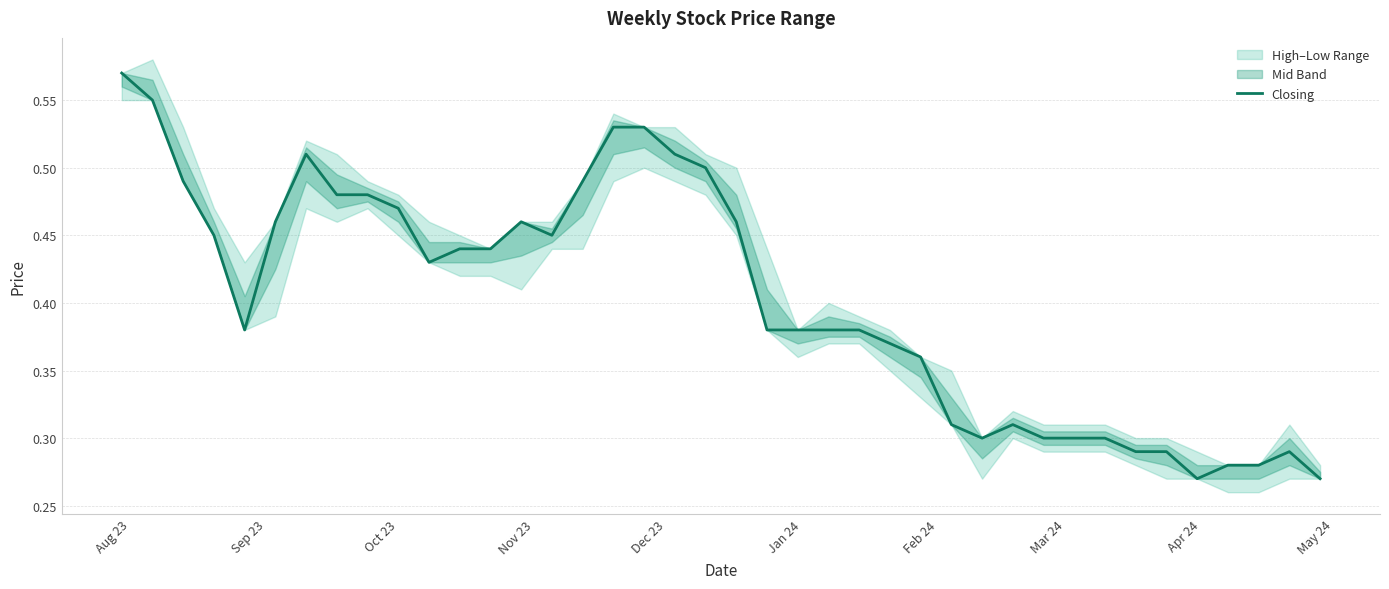

What is the maximum value shown in the chart?

0.6